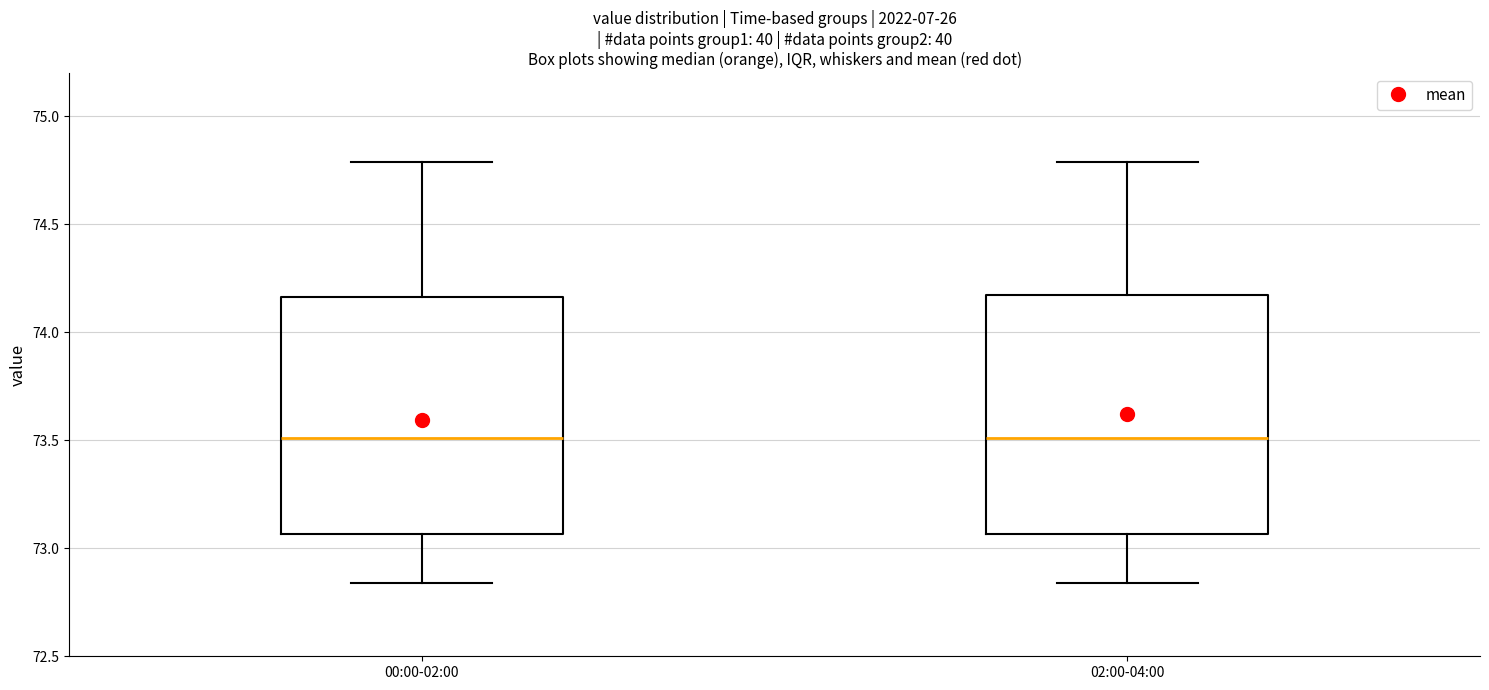

Where does the upper whisker of the box for 02:00-04:00 end on the y-axis? The values are not printed on the chart, so give them approximately, as read against the axis.

74.80